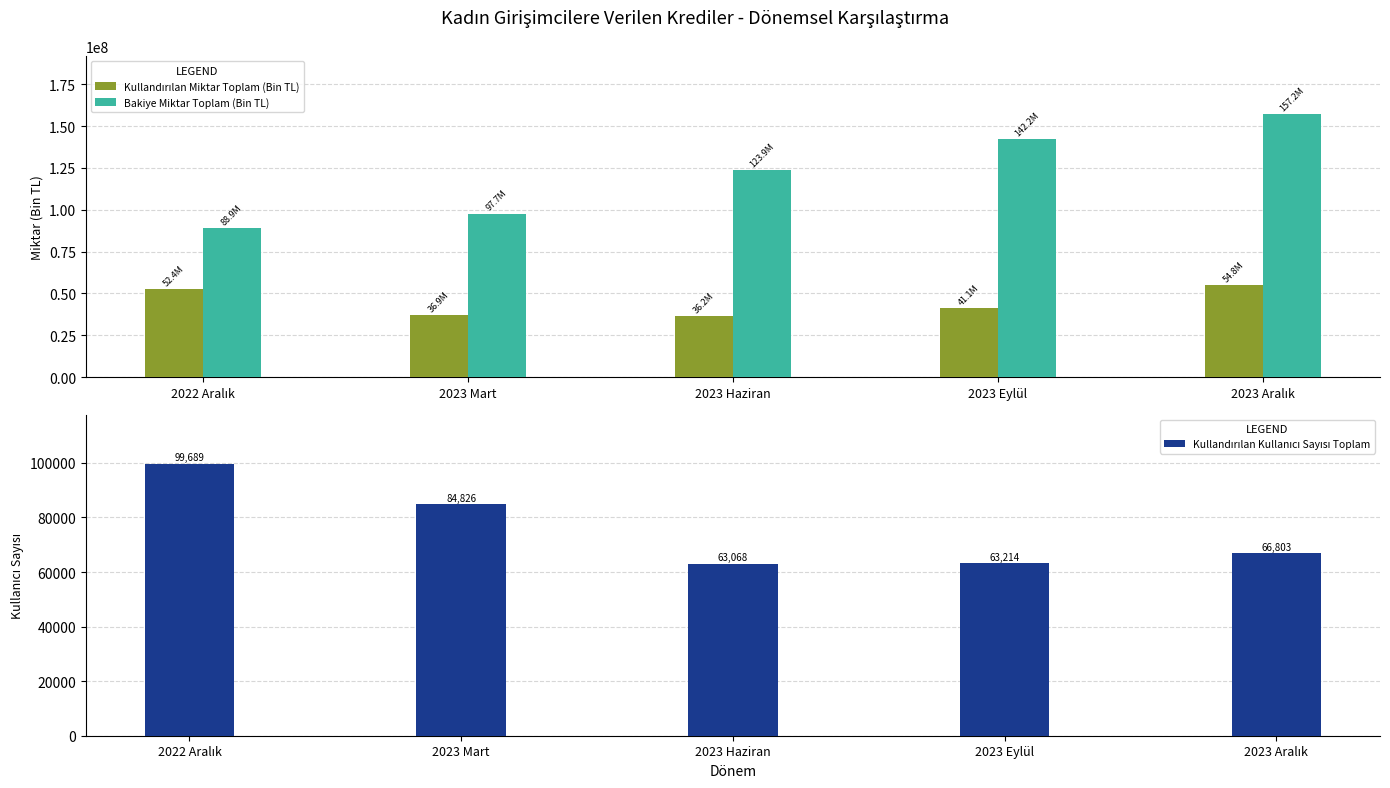

Which category has the lowest value in the Kullandırılan Kullanıcı Sayısı Toplam series?

2023 Haziran